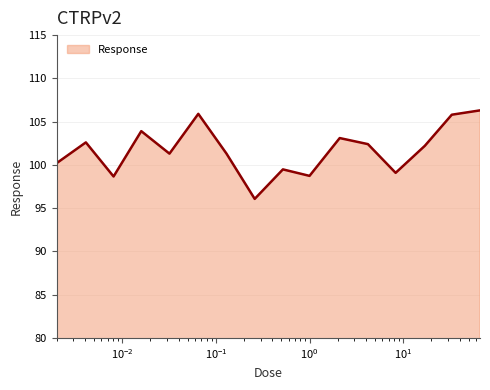

How many lines are shown in the chart?

1